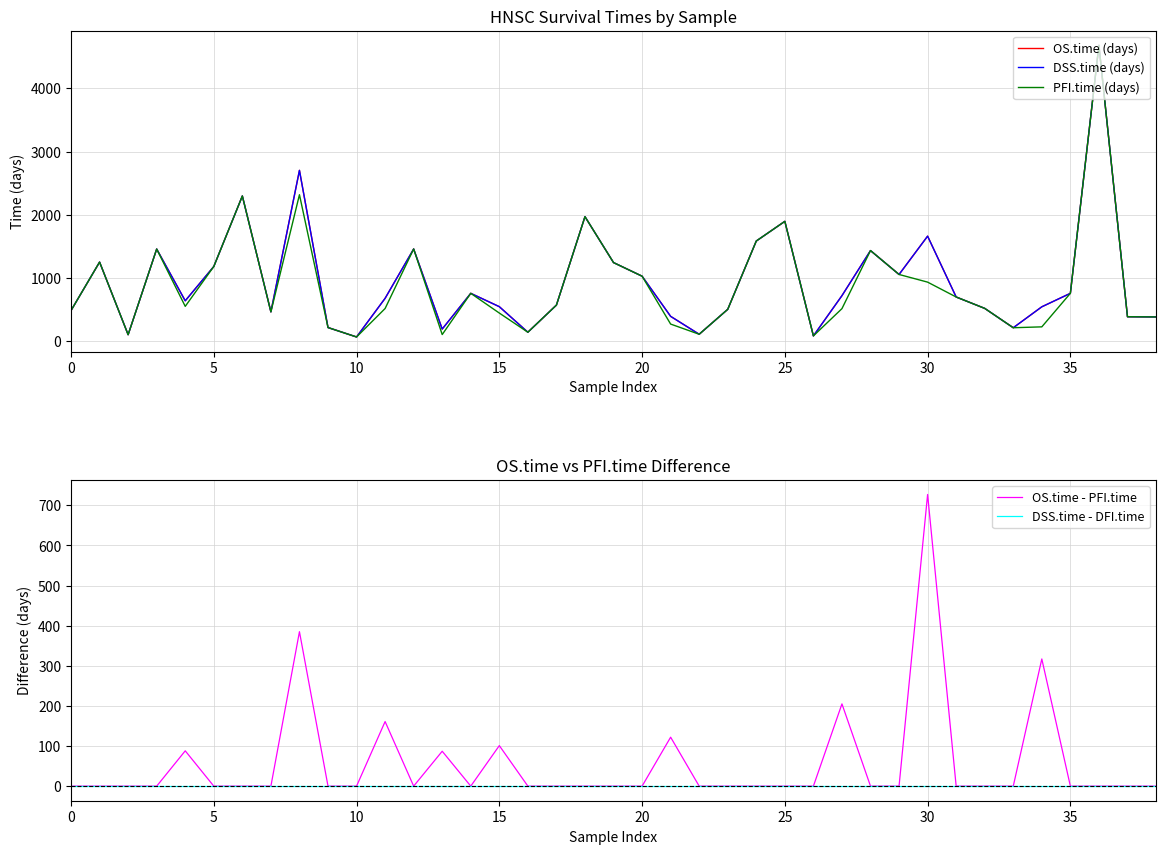

At which label does DSS.time (days) reach its peak?

36